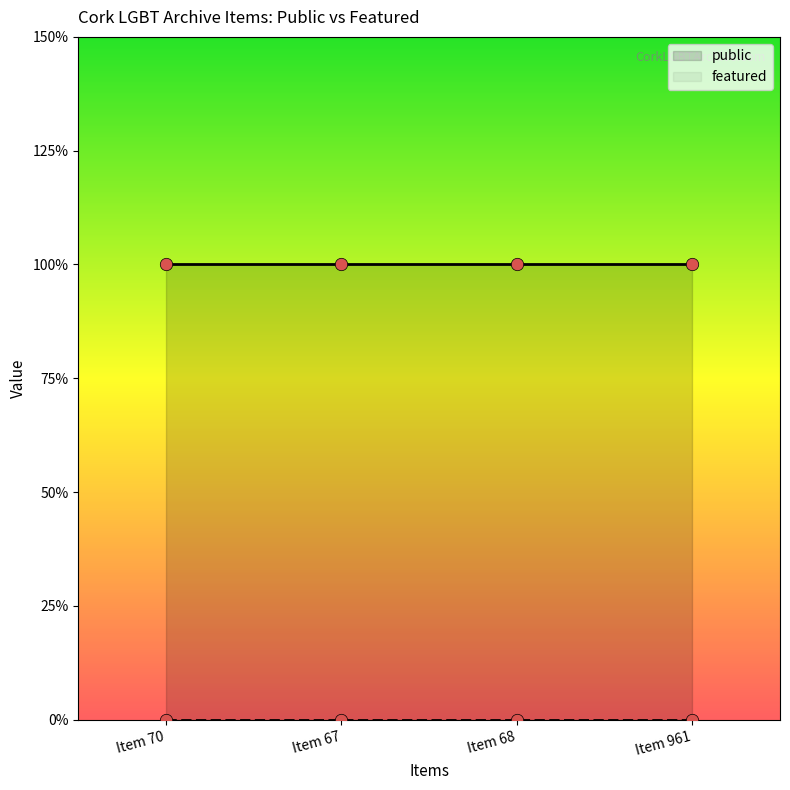

What are all the series names shown in the legend?

public, featured